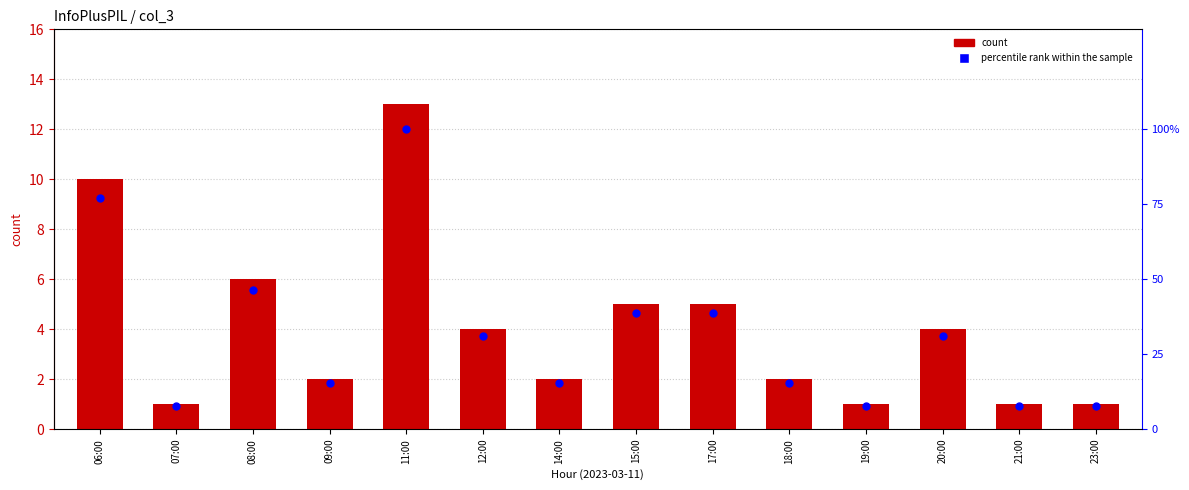

Which series has the largest total across all categories?

percentile rank within the sample